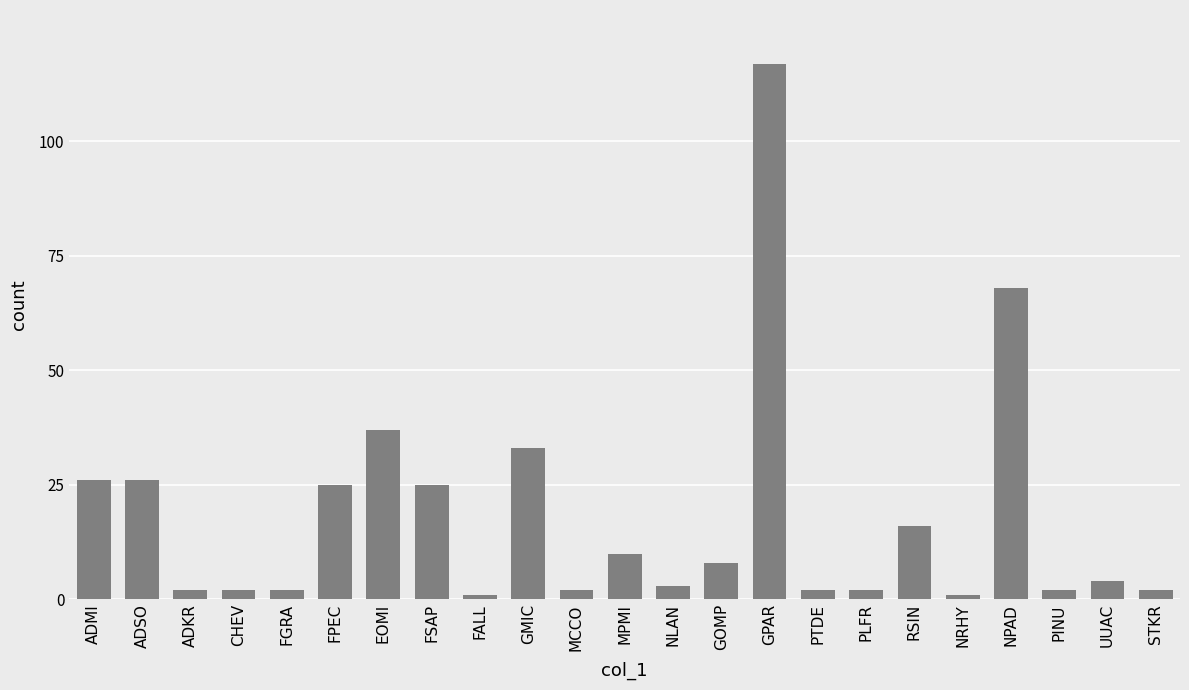

Which has a higher value, ADSO or PTDE?

ADSO